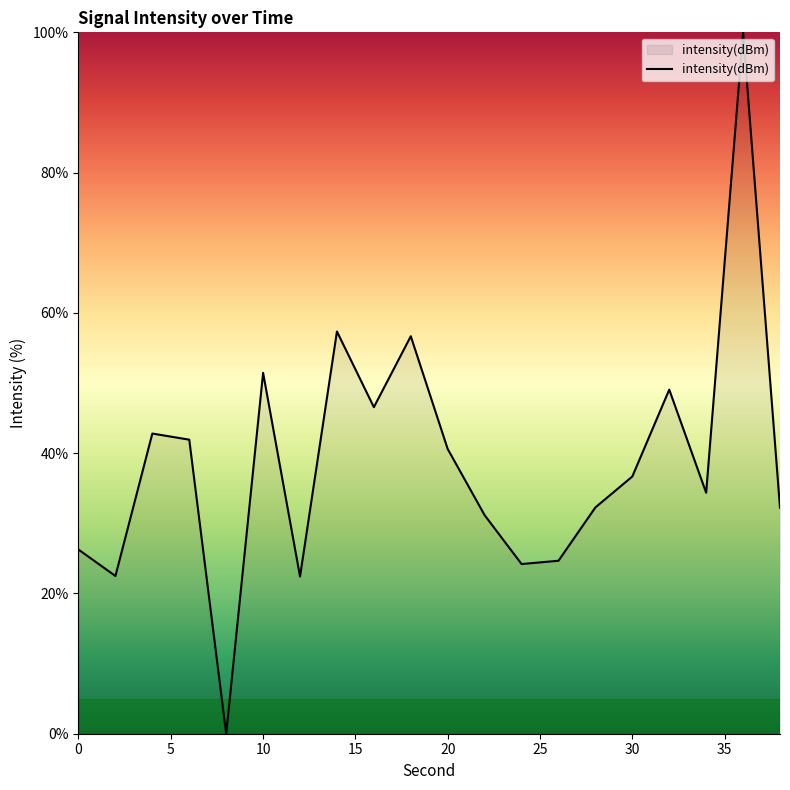

What is the difference between the maximum and minimum values?

100.0